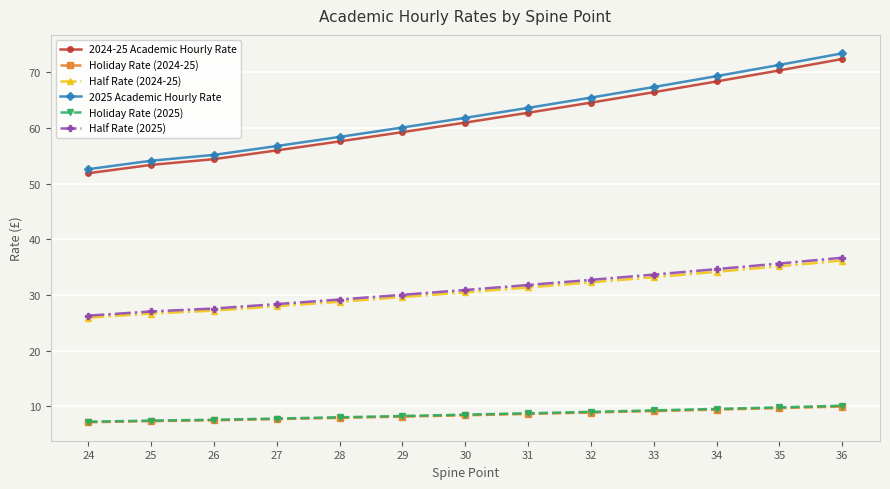

Which category has the highest value across all series?

36